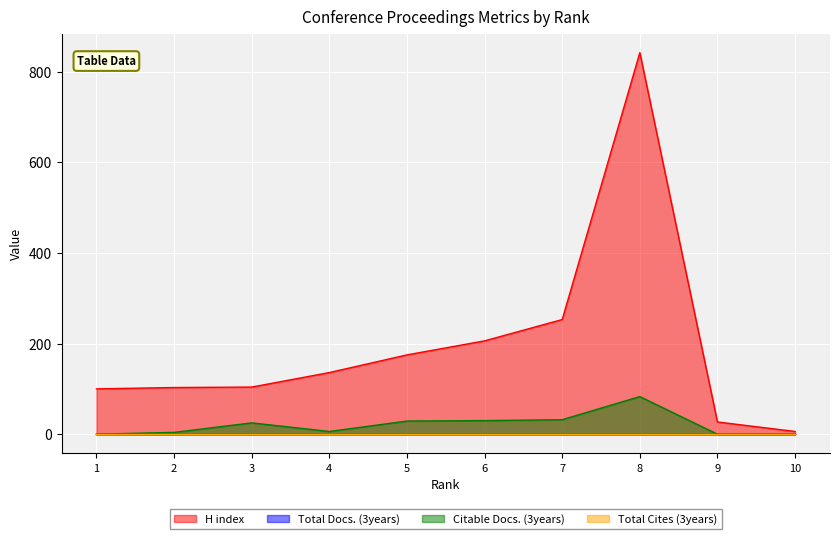

What is the sum of all H index values?

1952